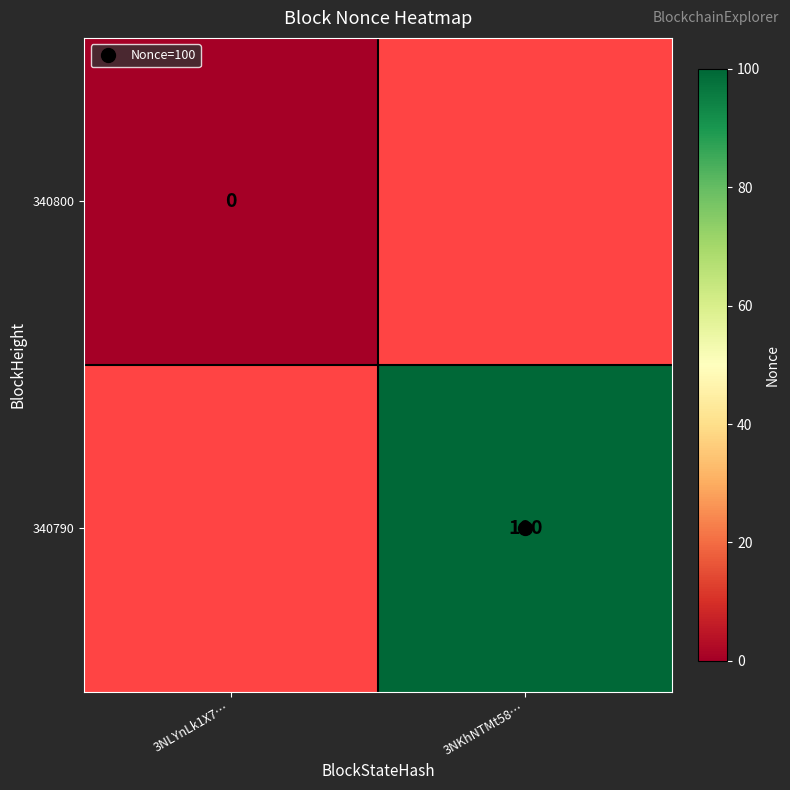

Which label corresponds to the smallest value in the chart?

3NLYnLk1X7…